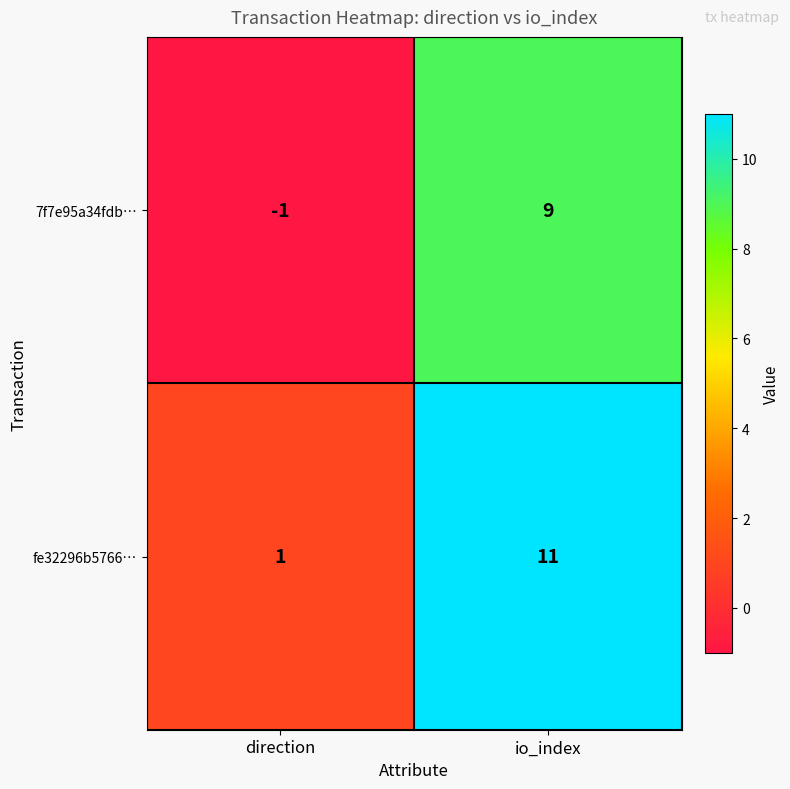

What is the average value of the 7f7e95a34fdb… series?

4